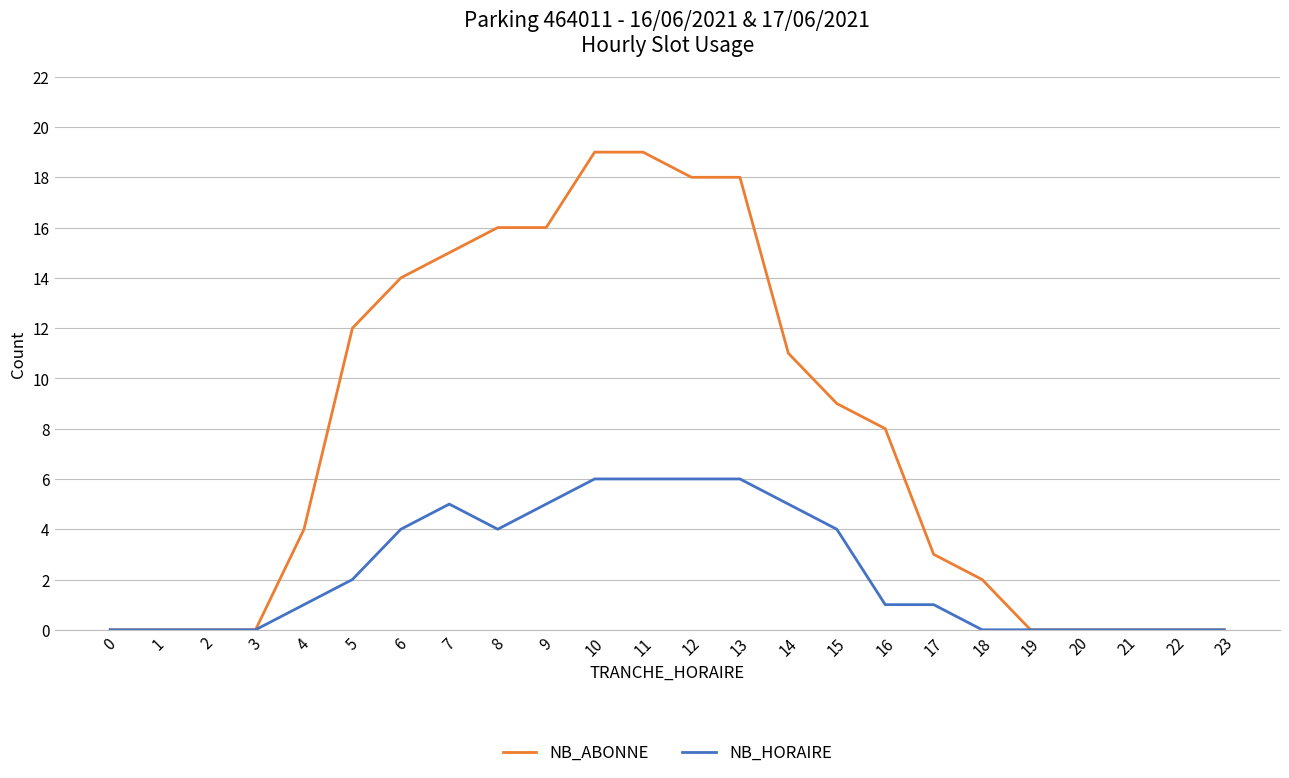

List the series in order of their overall mean, highest first.

NB_ABONNE, NB_HORAIRE